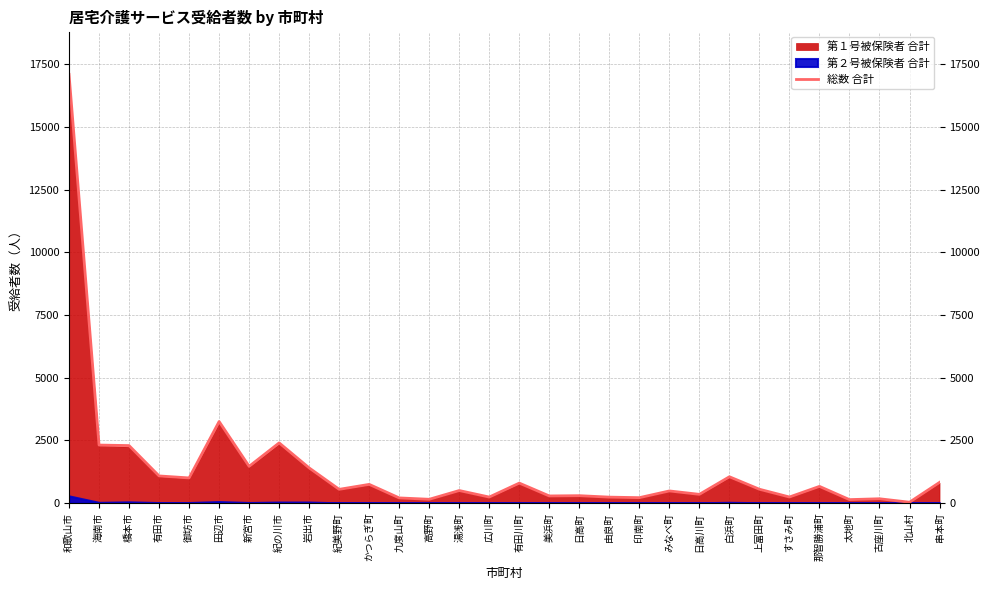

Reading left to right, extract all data points from this chart.

17102	2311	2290	1079	999	3250	1462	2398	1399	544	742	202	147	496	236	793	280	291	233	212	480	344	1046	548	238	662	134	168	30	821